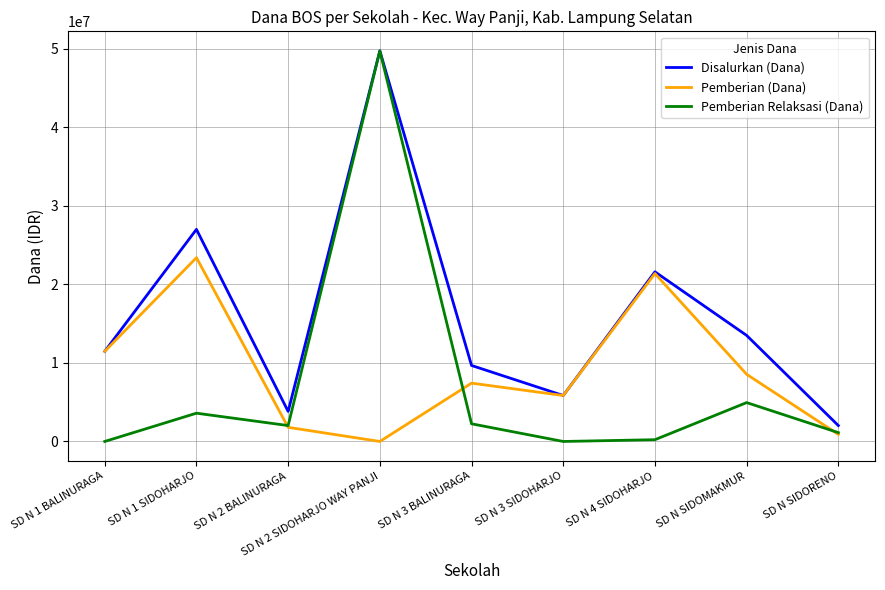

Which series changed the most between SD N 1 SIDOHARJO and SD N 2 SIDOHARJO WAY PANJI?

Pemberian Relaksasi (Dana)